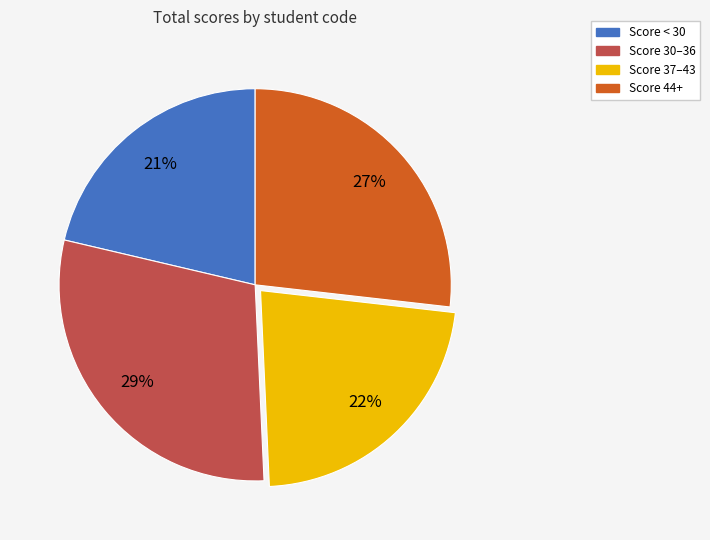

What is the largest slice in the pie chart?

Score 30–36